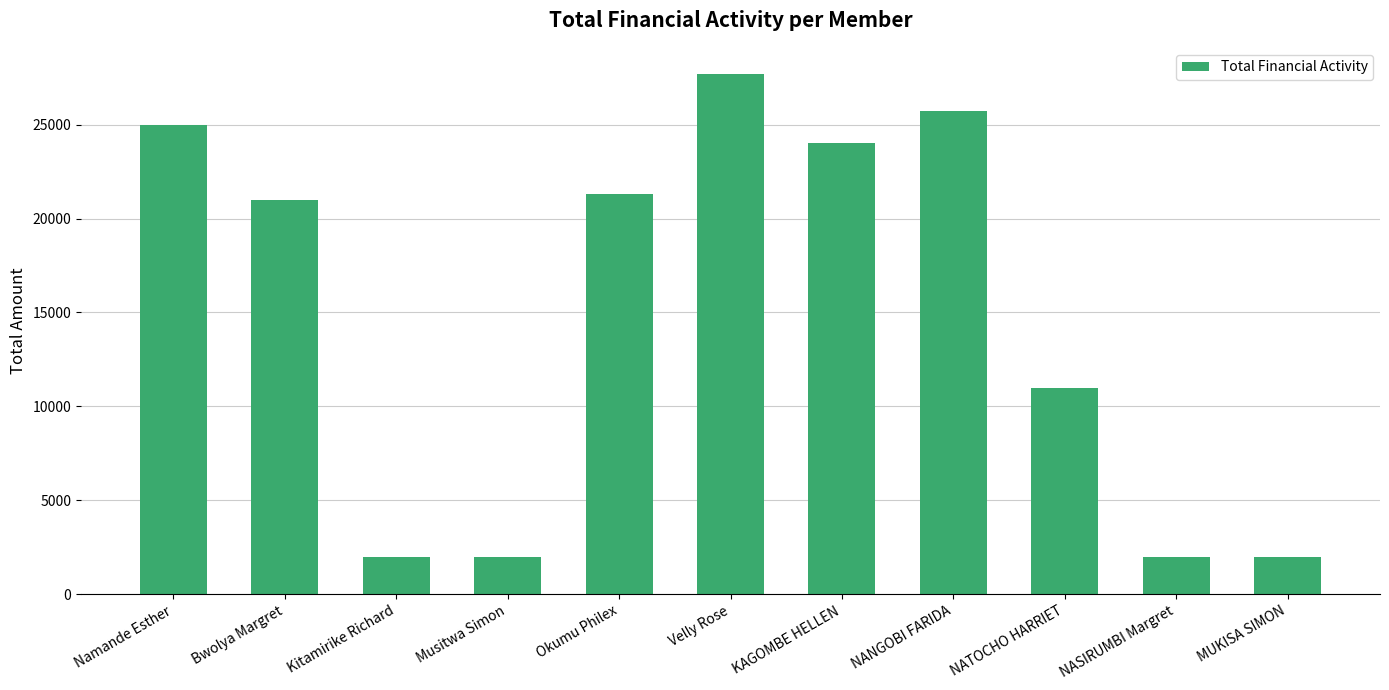

How many distinct data groups are displayed?

1